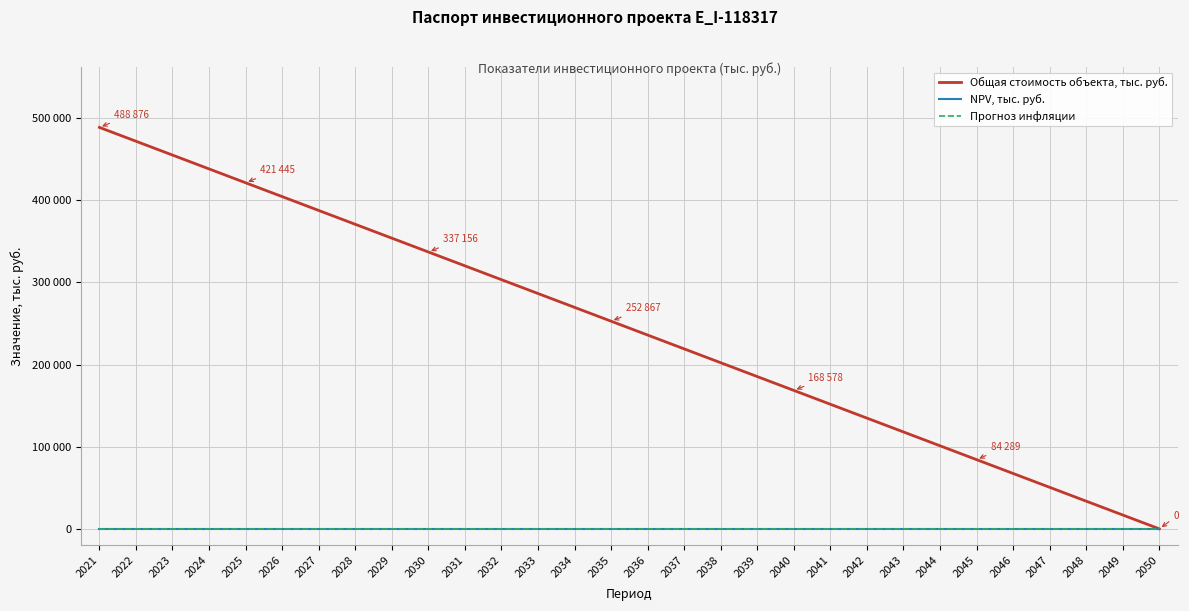

What is the sum of all Общая стоимость объекта, тыс. руб. values?

7333149.3